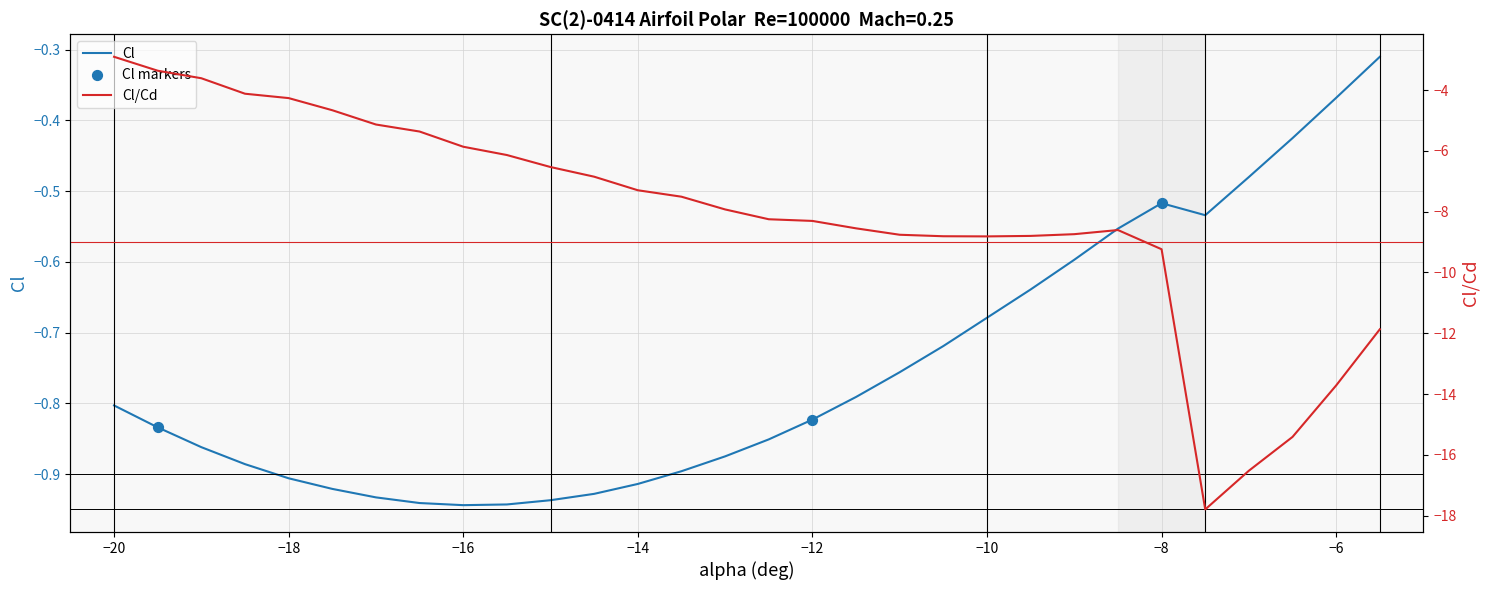

Which series has the widest spread of Y values?

Cl/Cd